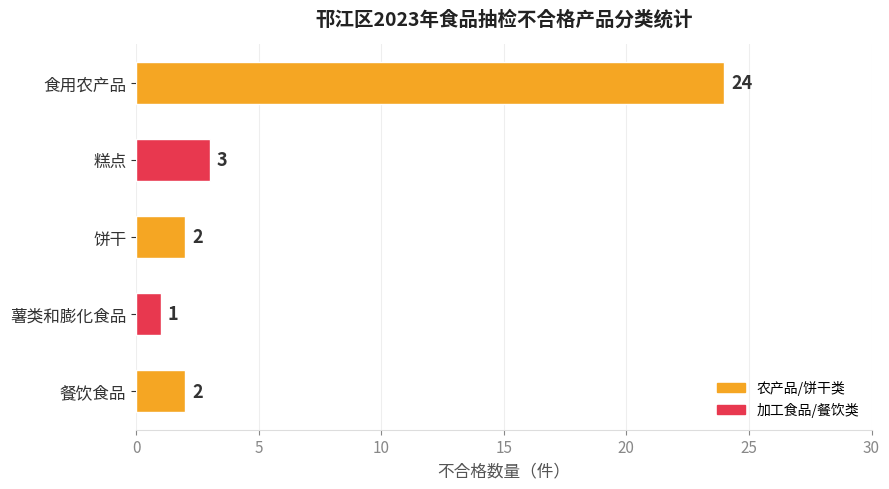

How many data points are less than 2?

1